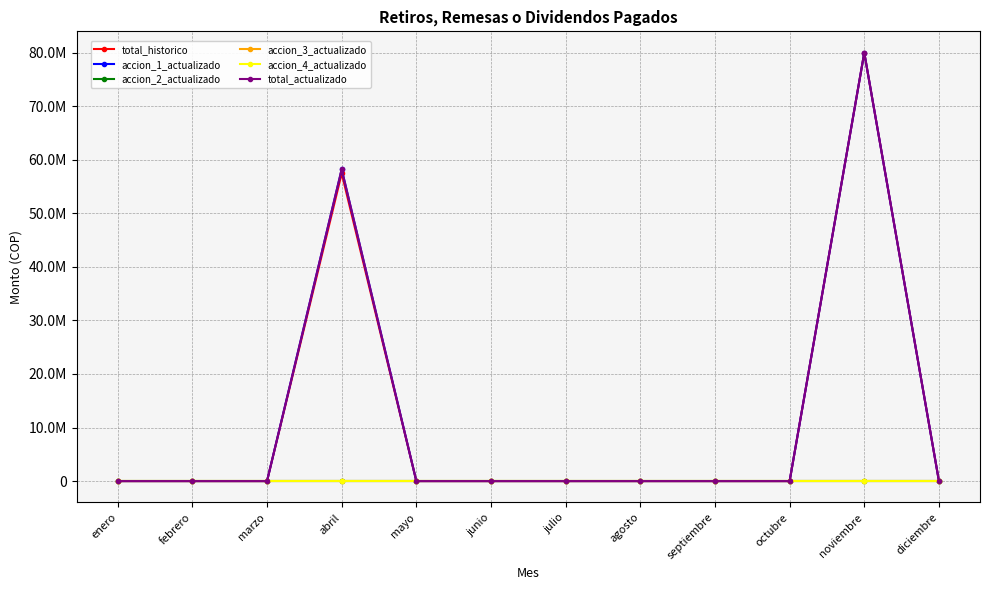

Which series has the largest total across all categories?

accion_1_actualizado